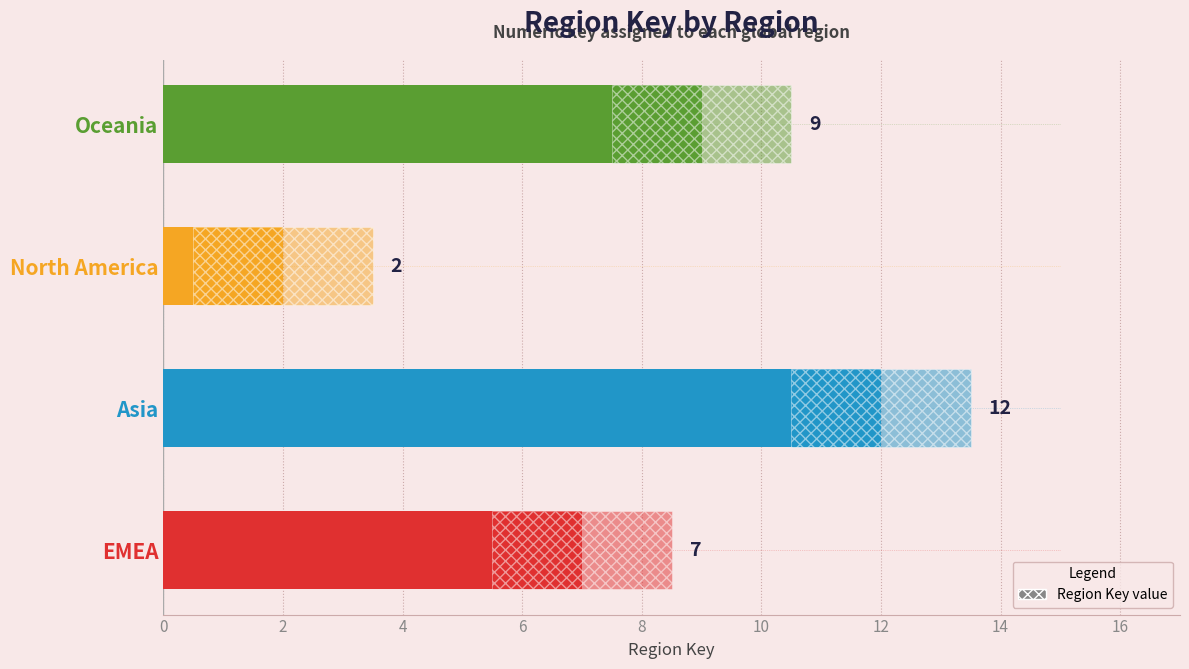

What is the difference between the maximum and second lowest values?

5